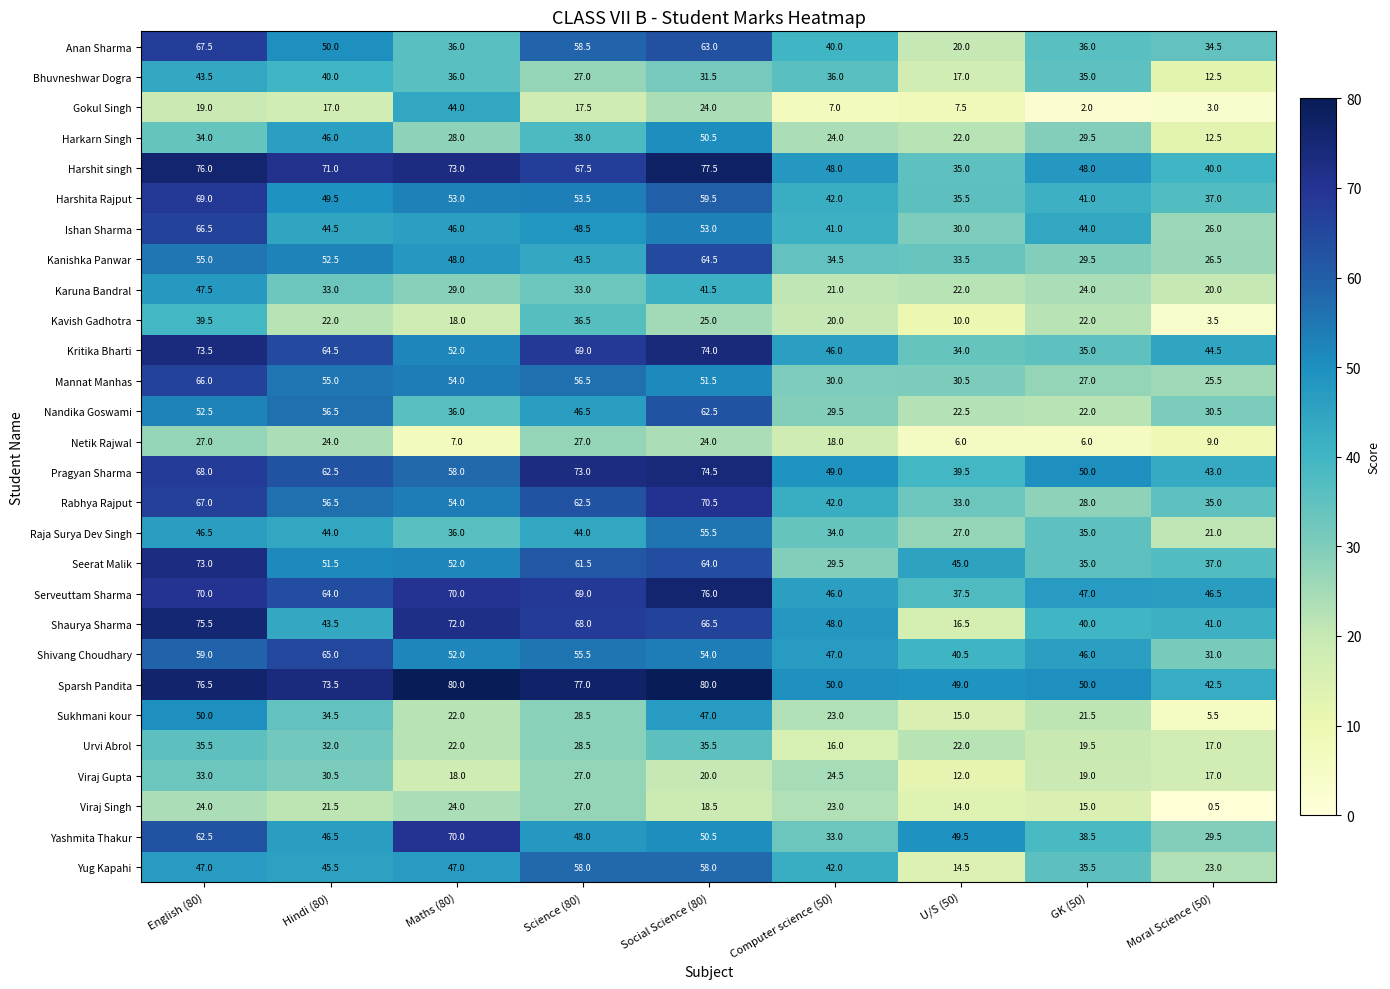

What is the difference between the maximum and minimum values in the Kritika Bharti series?

40.0